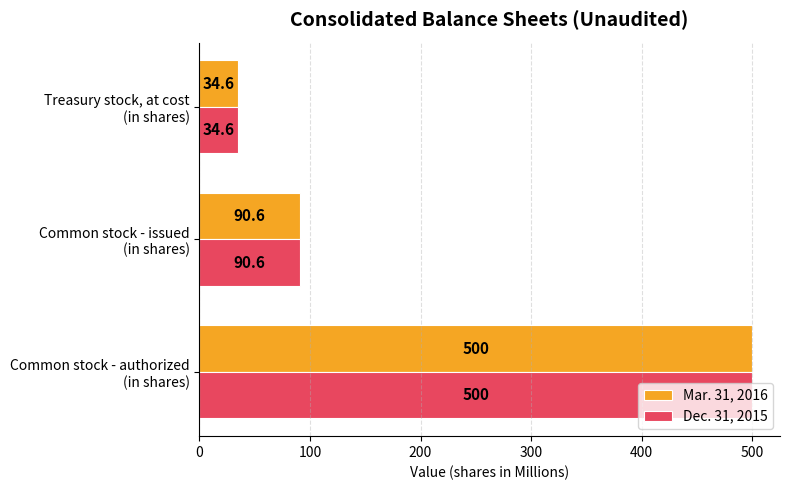

What is the sum of all Mar. 31, 2016 values?

625.2